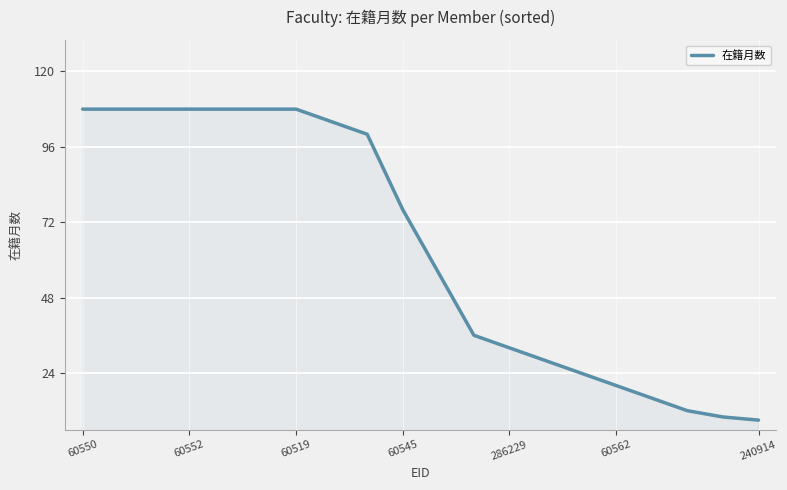

What is the minimum value shown in the chart?

9